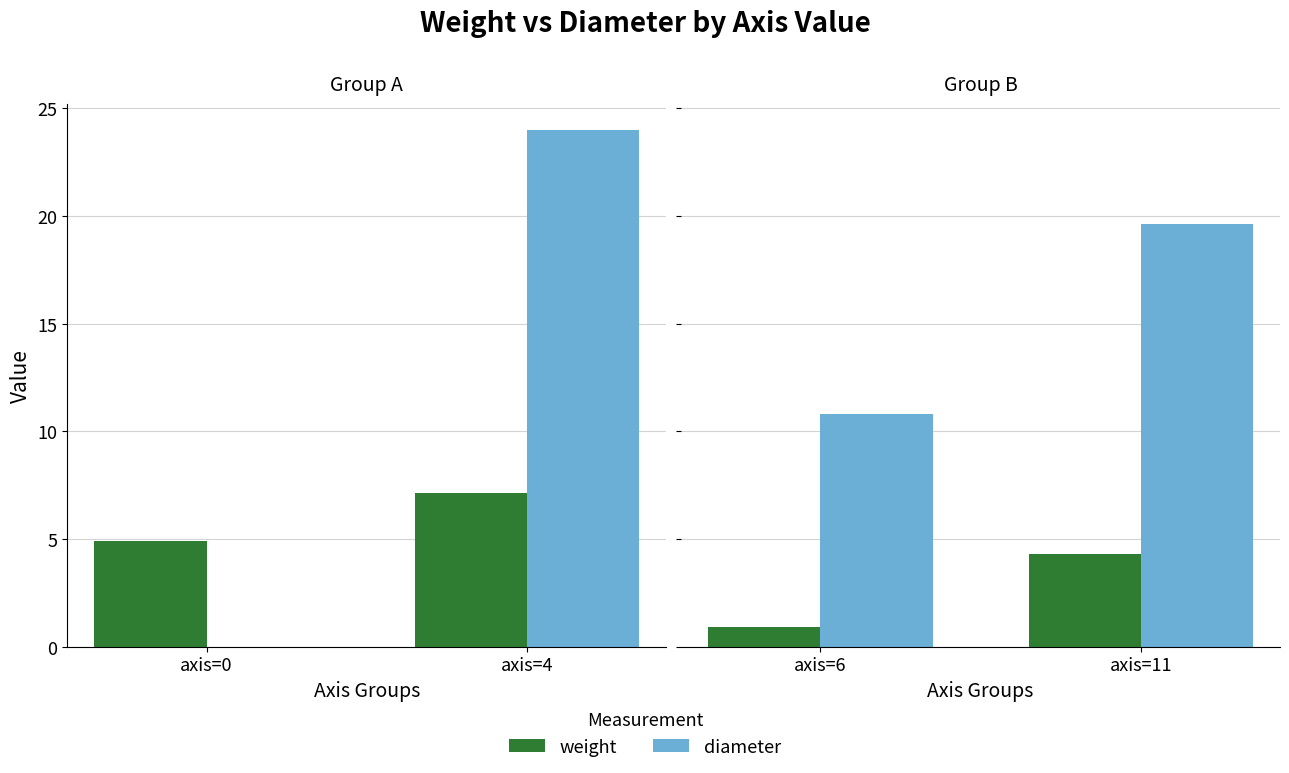

Which series has the largest total across all categories?

diameter